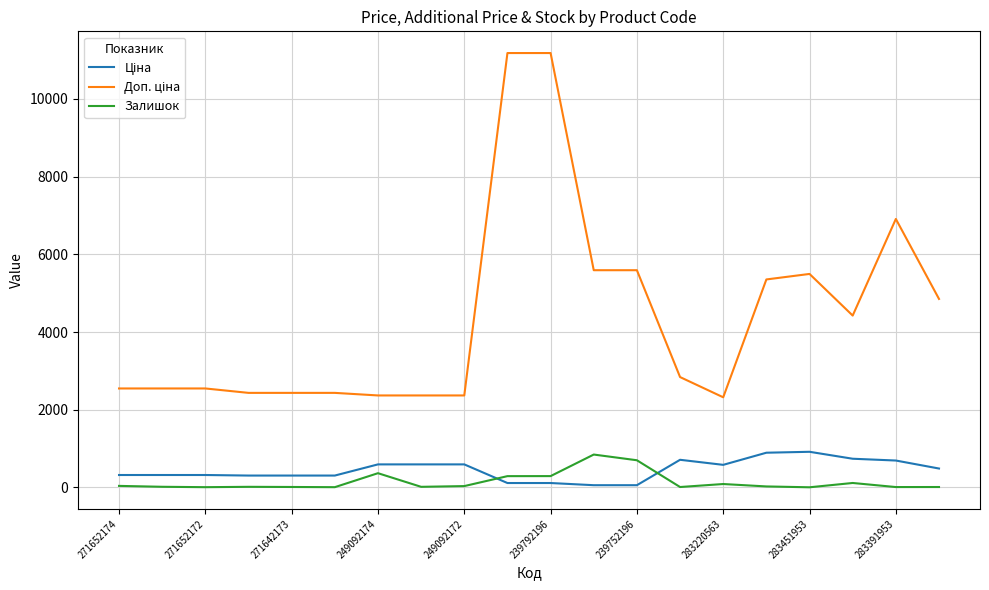

Is this an area chart (filled region under the line)?

No